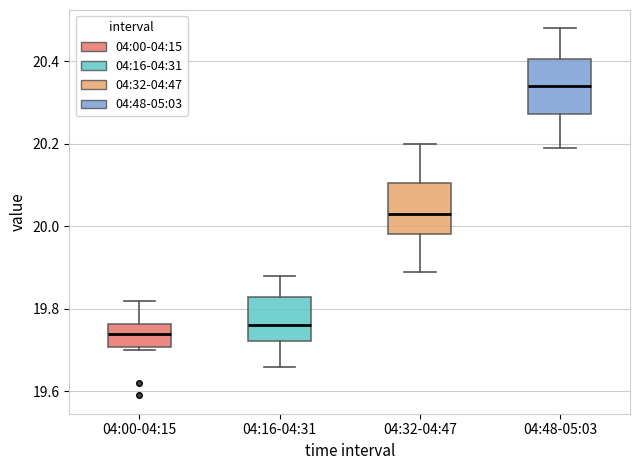

Which box has the lowest median line?

04:00-04:15